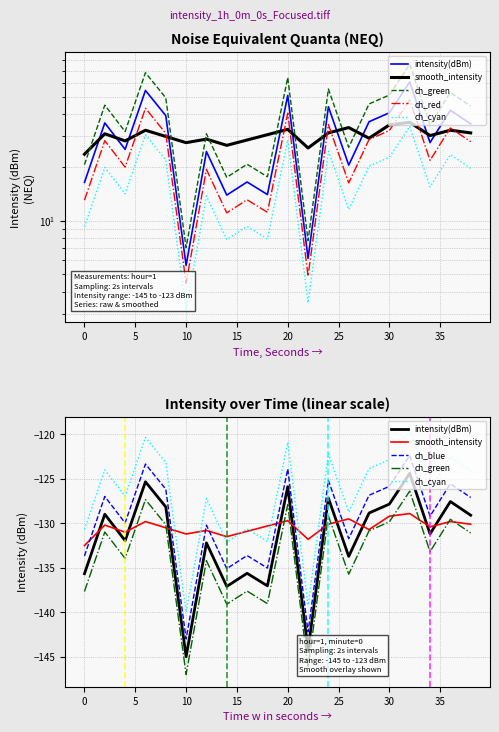

True or false: ch_red and ch_cyan cross at least once.

False